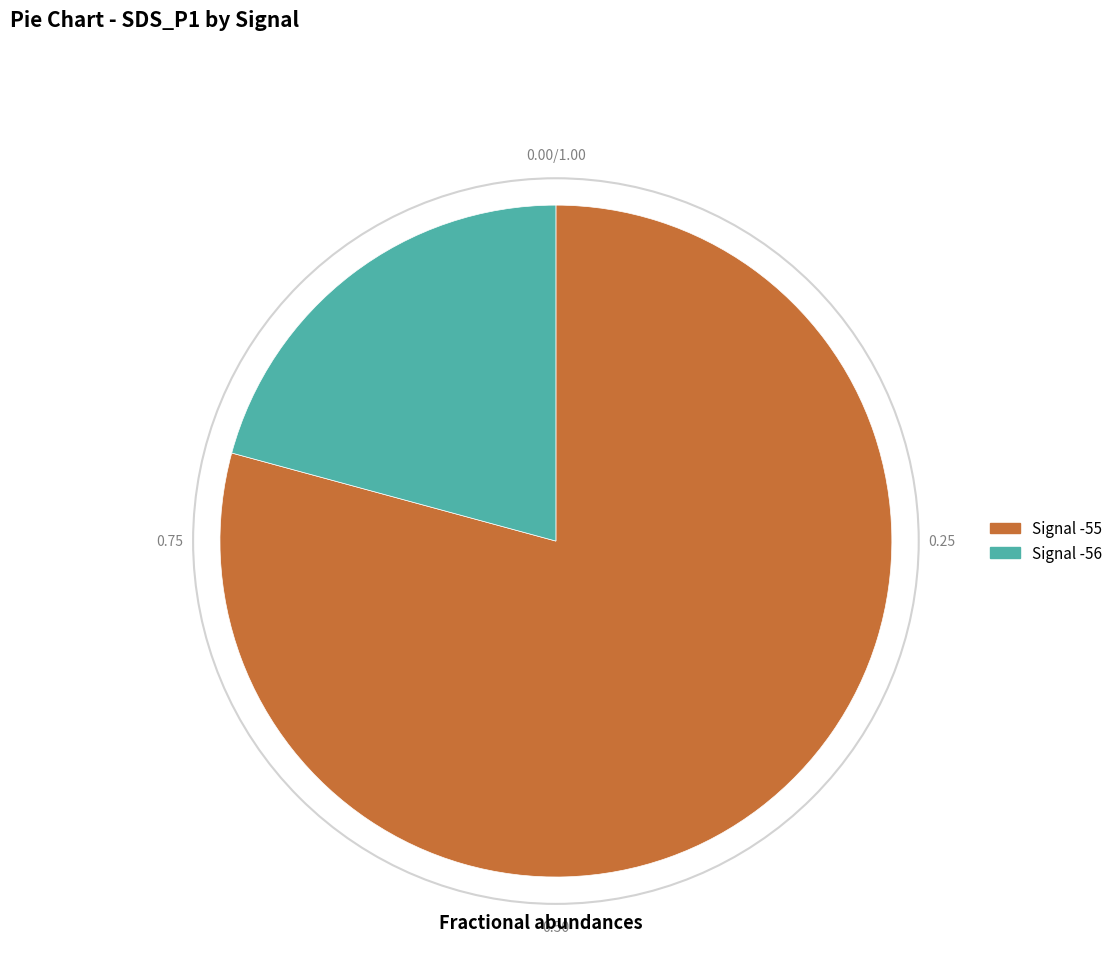

Rank the categories by value from highest to lowest.

Signal -55, Signal -56